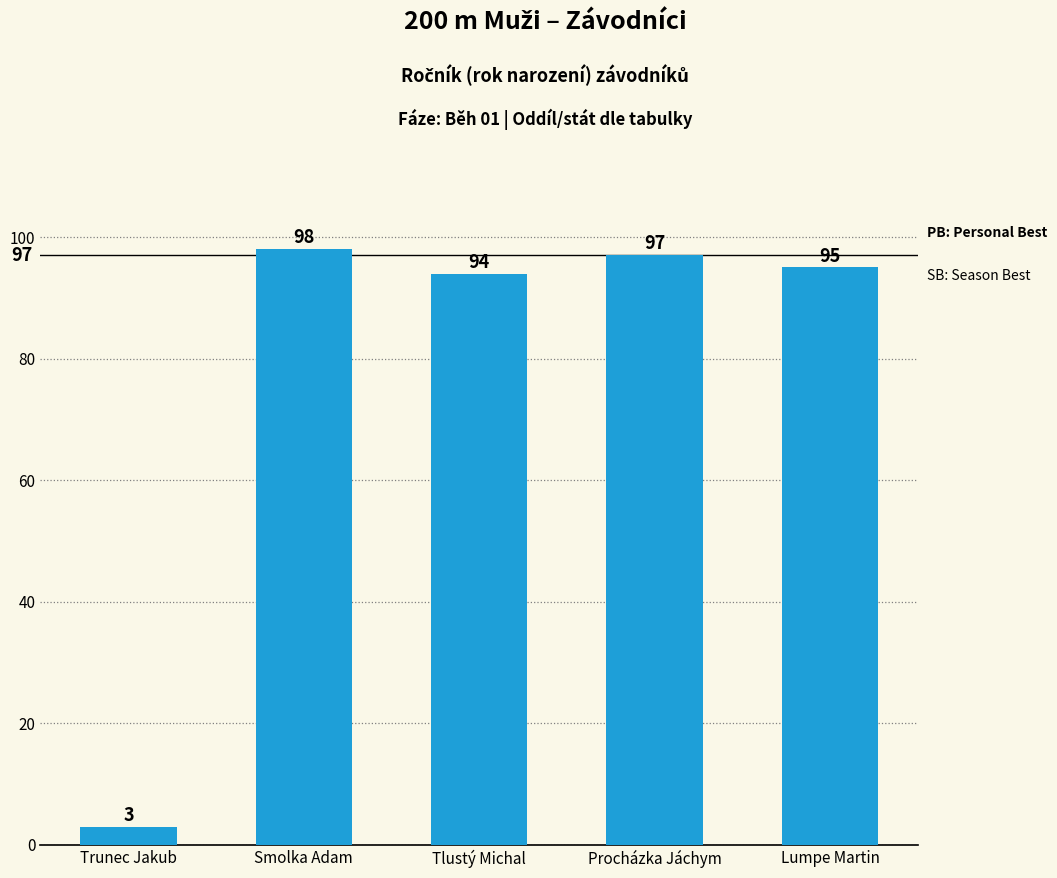

How many data points does each series have?

5